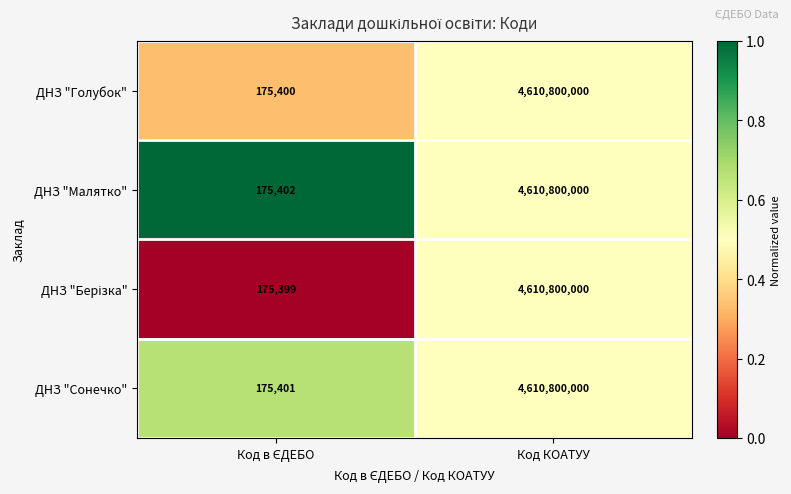

The ДНЗ "Сонечко" series shows 4610800000 at Код КОАТУУ. True or false?

True